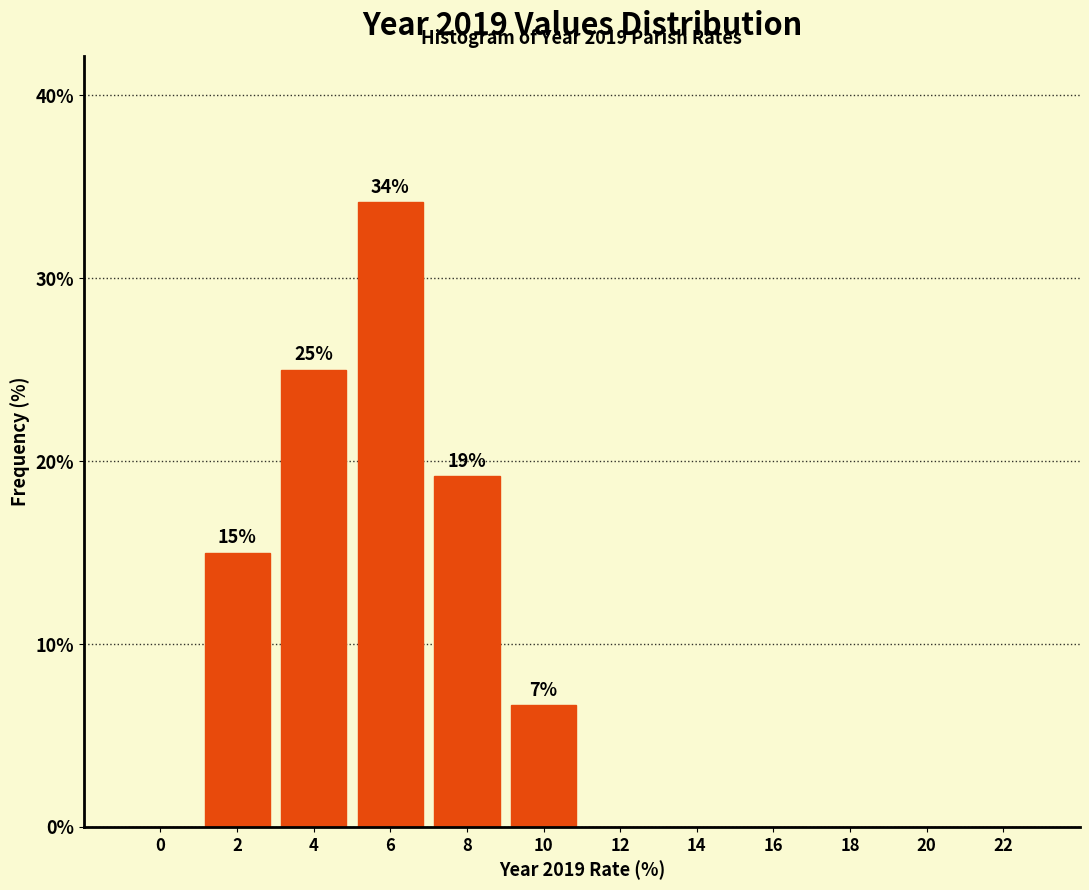

Reading right to left, extract all data points from this chart.

22=0.0	20=0.0	18=0.0	16=0.0	14=0.0	12=0.0	10=6.7	8=19.2	6=34.2	4=25.0	2=15.0	0=0.0